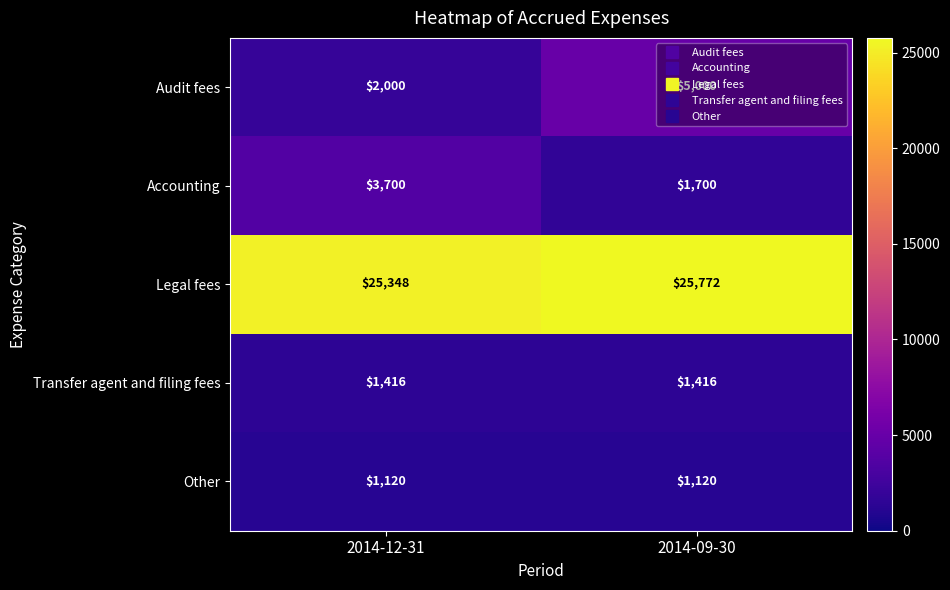

True or false: Accounting has a value of 3700 at 2014-12-31.

True